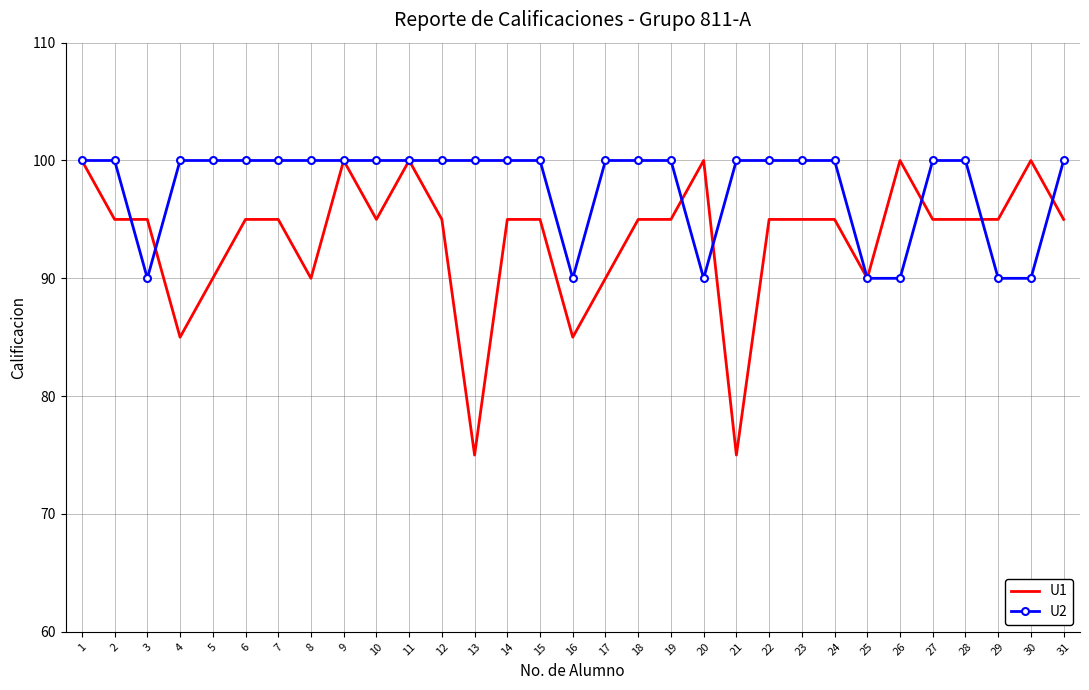

Where does the U1 series first go above 95?

1